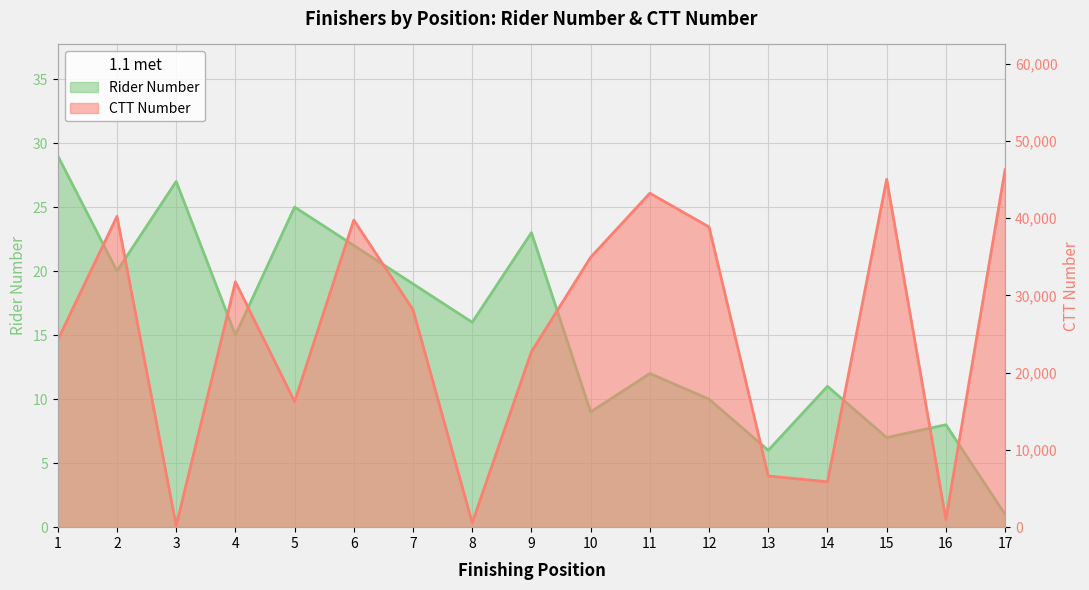

Reading right to left, list all the values displayed in this chart.

Rider Number: 17=1	16=8	15=7	14=11	13=6	12=10	11=12	10=9	9=23	8=16	7=19	6=22	5=25	4=15	3=27	2=20	1=29
CTT Number: 17=46301	16=1010	15=45053	14=5877	13=6626	12=38872	11=43243	10=34943	9=22721	8=563	7=28153	6=39769	5=16264	4=31770	3=193	2=40247	1=24263